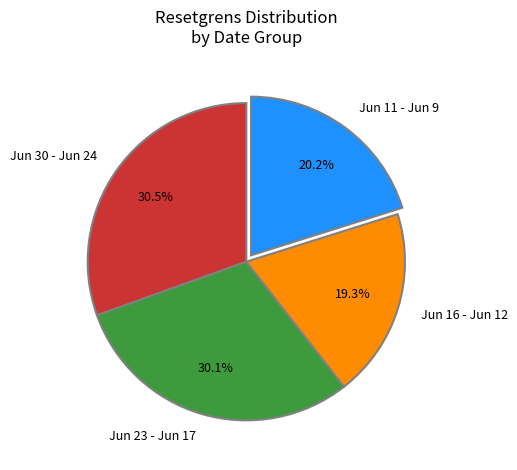

Approximately how many times larger is the value at Jun 11 - Jun 9 compared to Jun 23 - Jun 17?

0.7